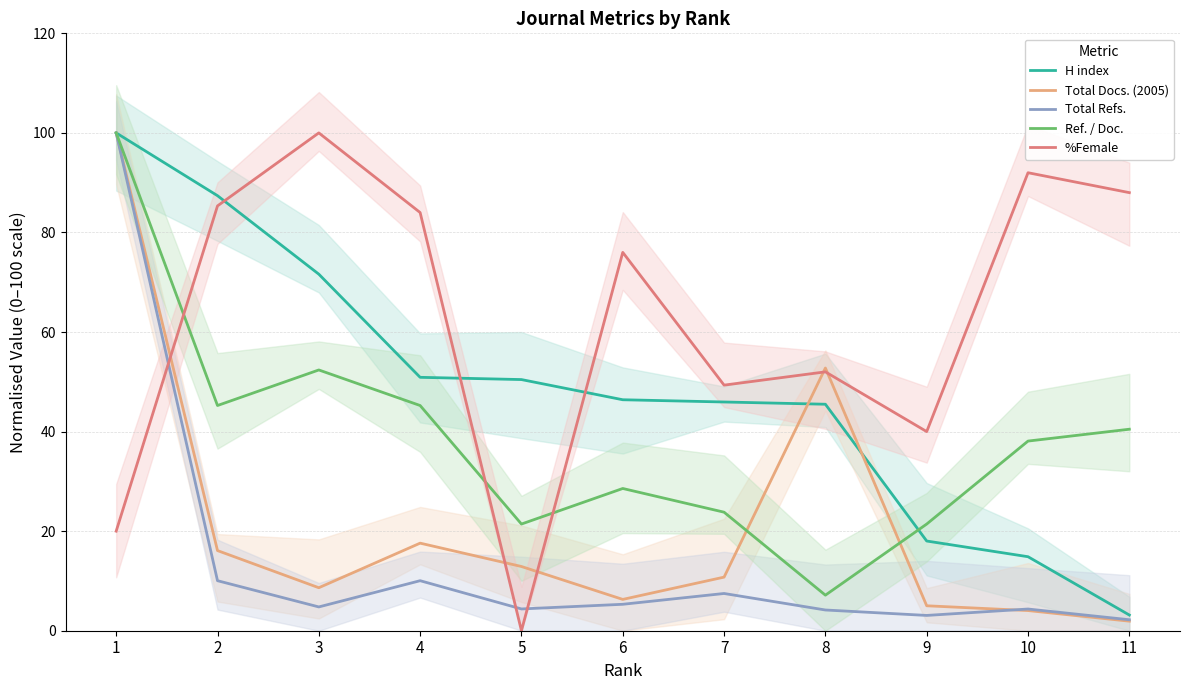

Where is the first local minimum for Total Docs. (2005)?

3